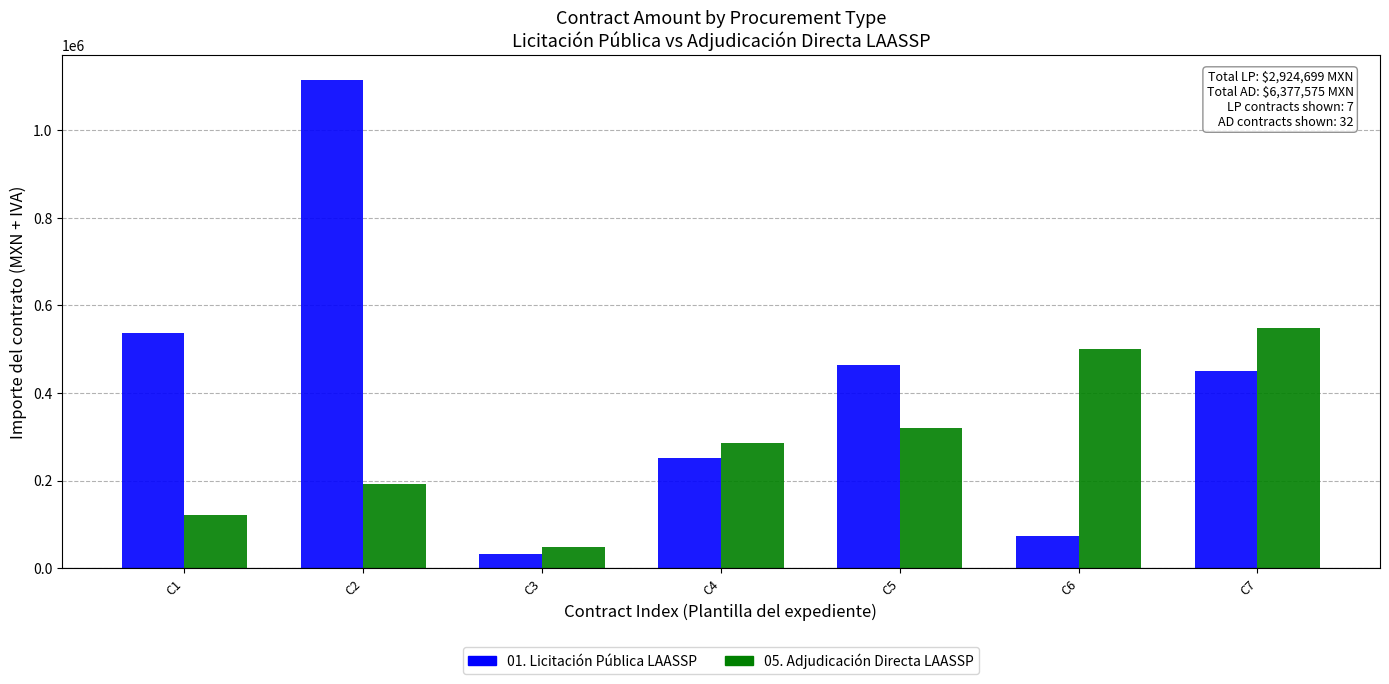

At which category does the chart reach its peak across all series?

C2